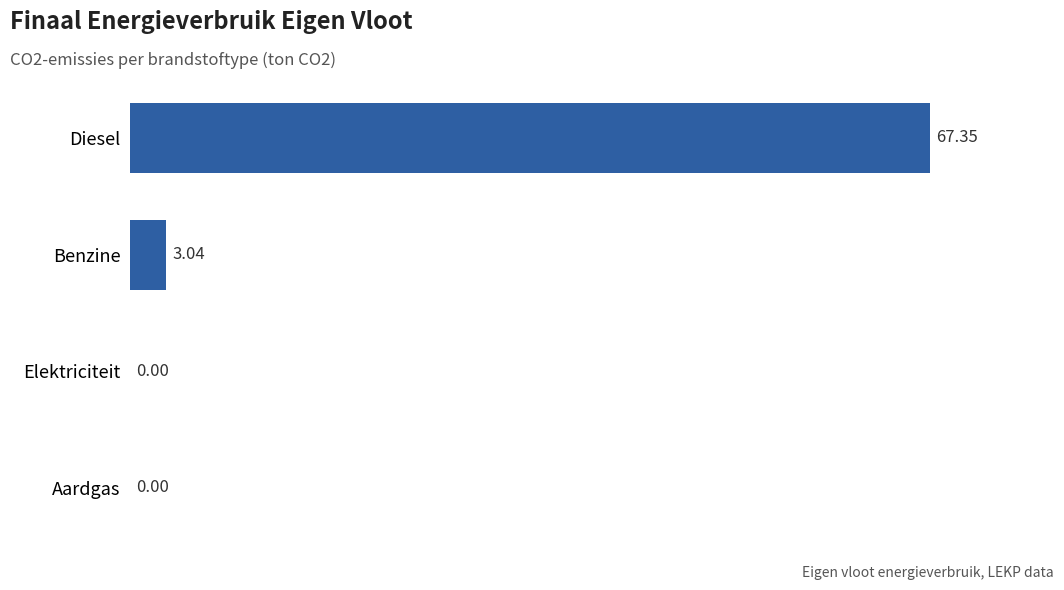

What is the maximum value shown in the chart?

67.4